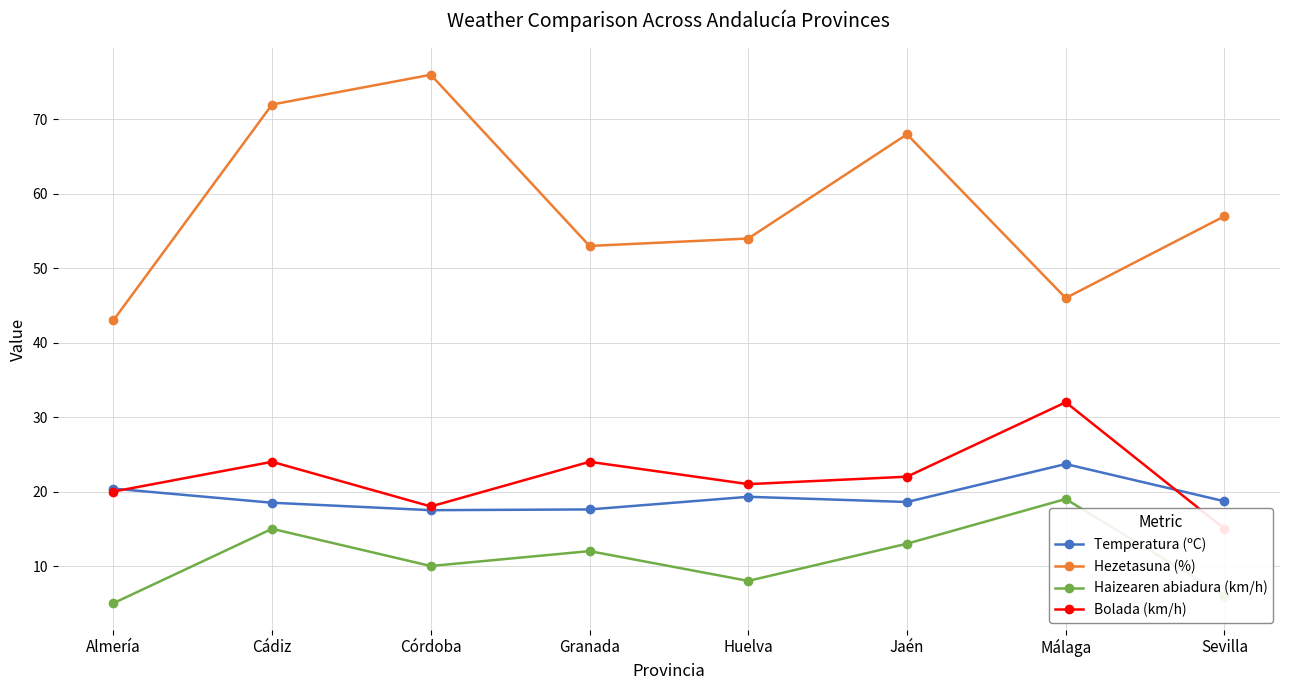

What position from the left is Almería?

1